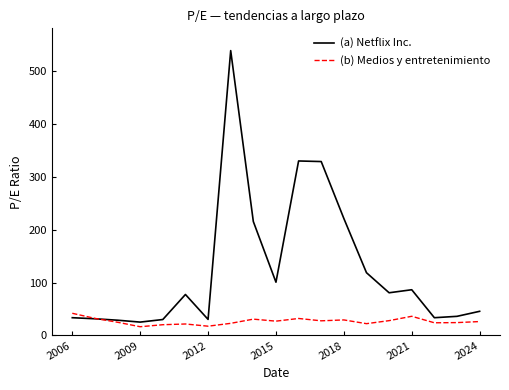

Which series has the largest range (max minus min)?

(a) Netflix Inc.